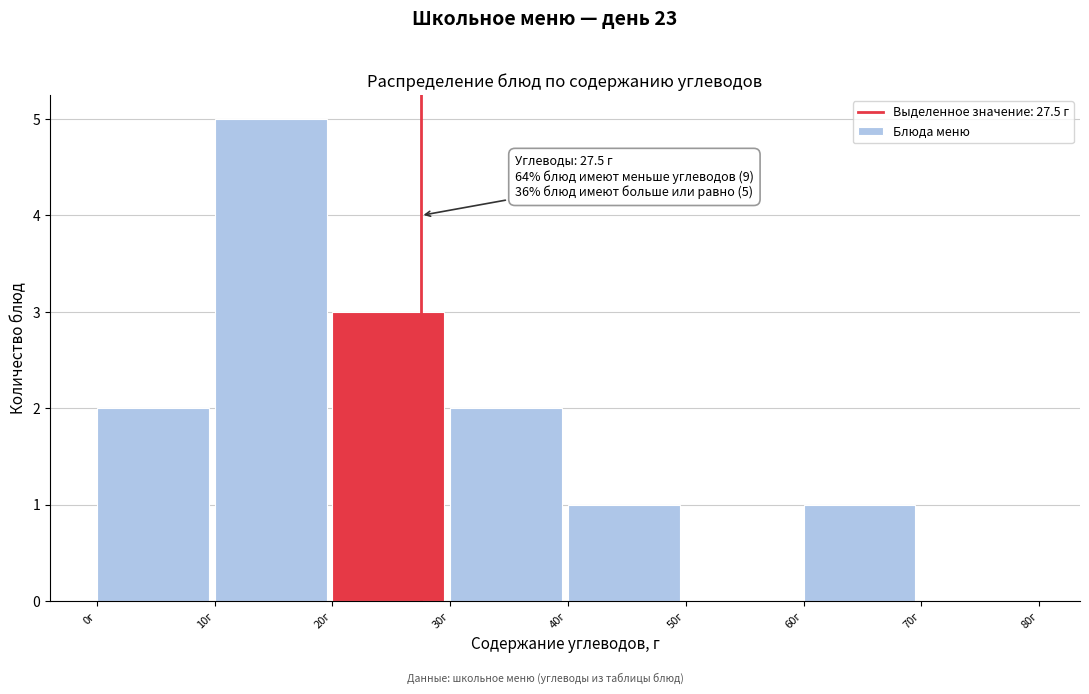

Over which range of the x-axis is the bar tallest?

10 to 20